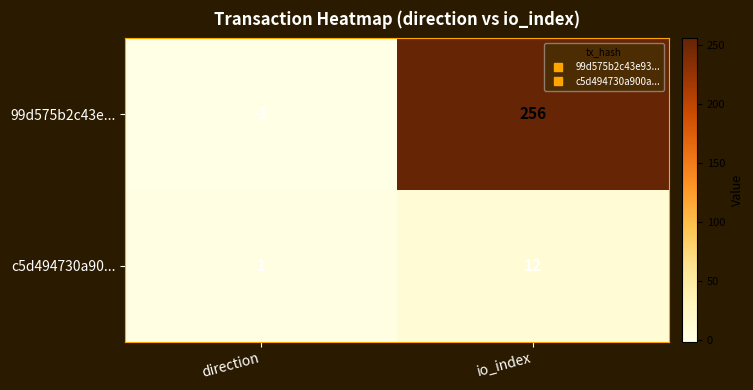

How many values in 99d575b2c43e... are above zero?

1